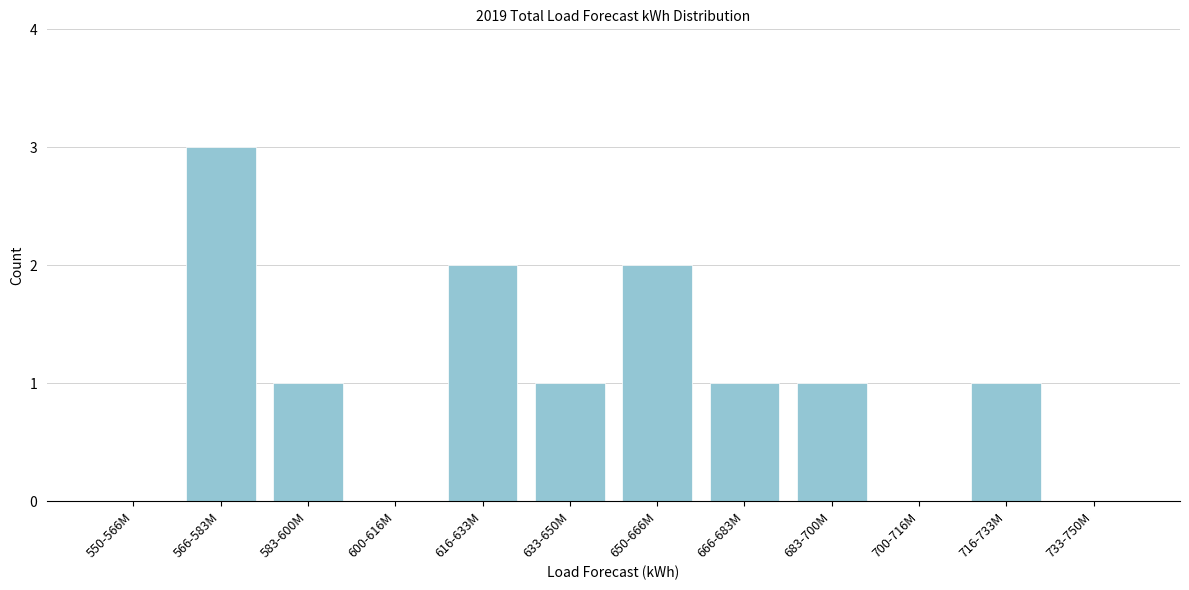

Reading left to right, extract all data points from this chart.

550-566M=0	566-583M=3	583-600M=1	600-616M=0	616-633M=2	633-650M=1	650-666M=2	666-683M=1	683-700M=1	700-716M=0	716-733M=1	733-750M=0